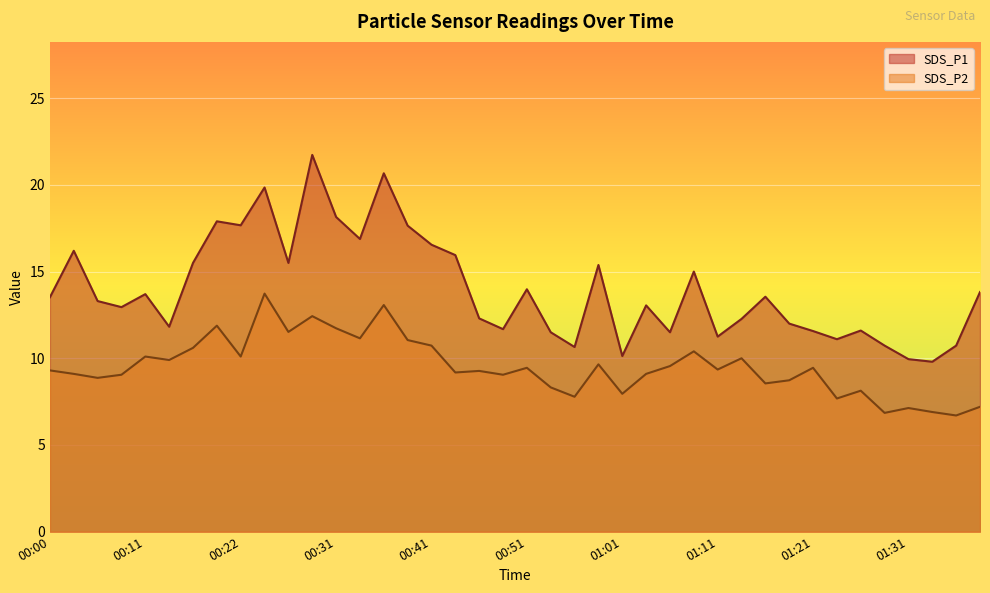

What are all the series names shown in the legend?

SDS_P1, SDS_P2